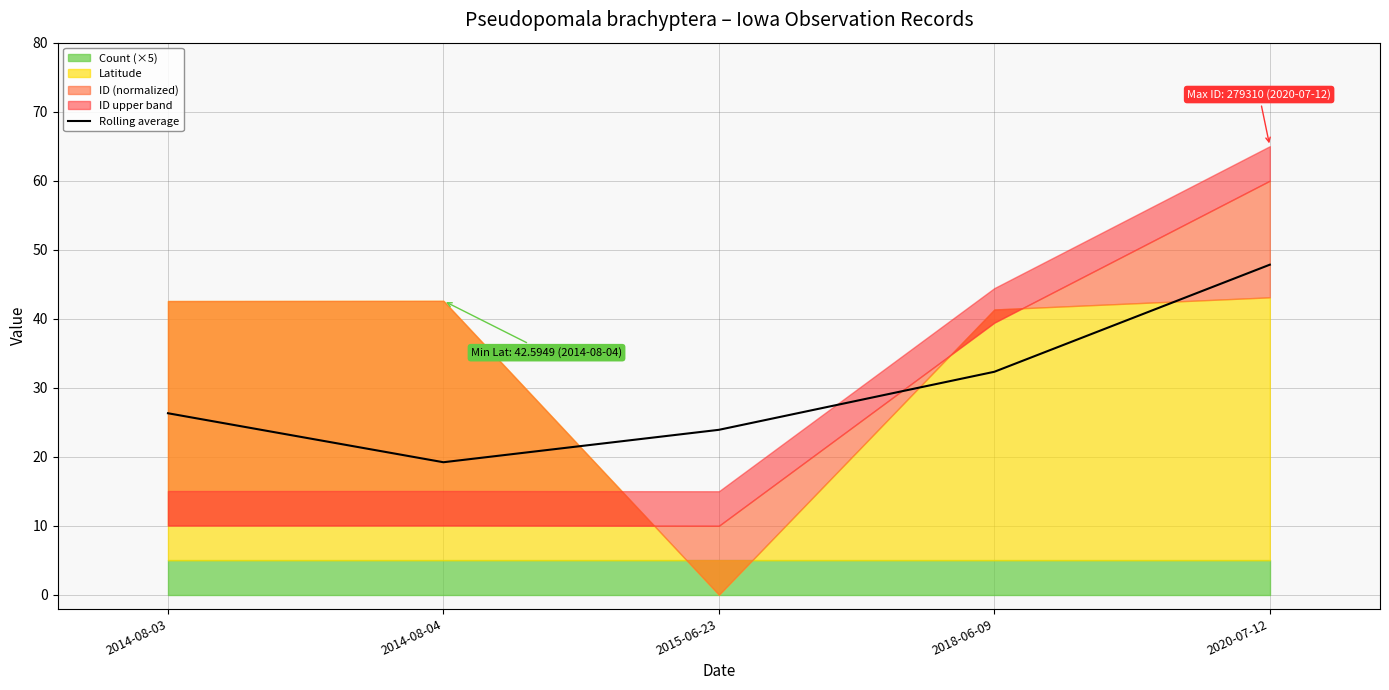

What is the label of the 1st point from the right?

2020-07-12